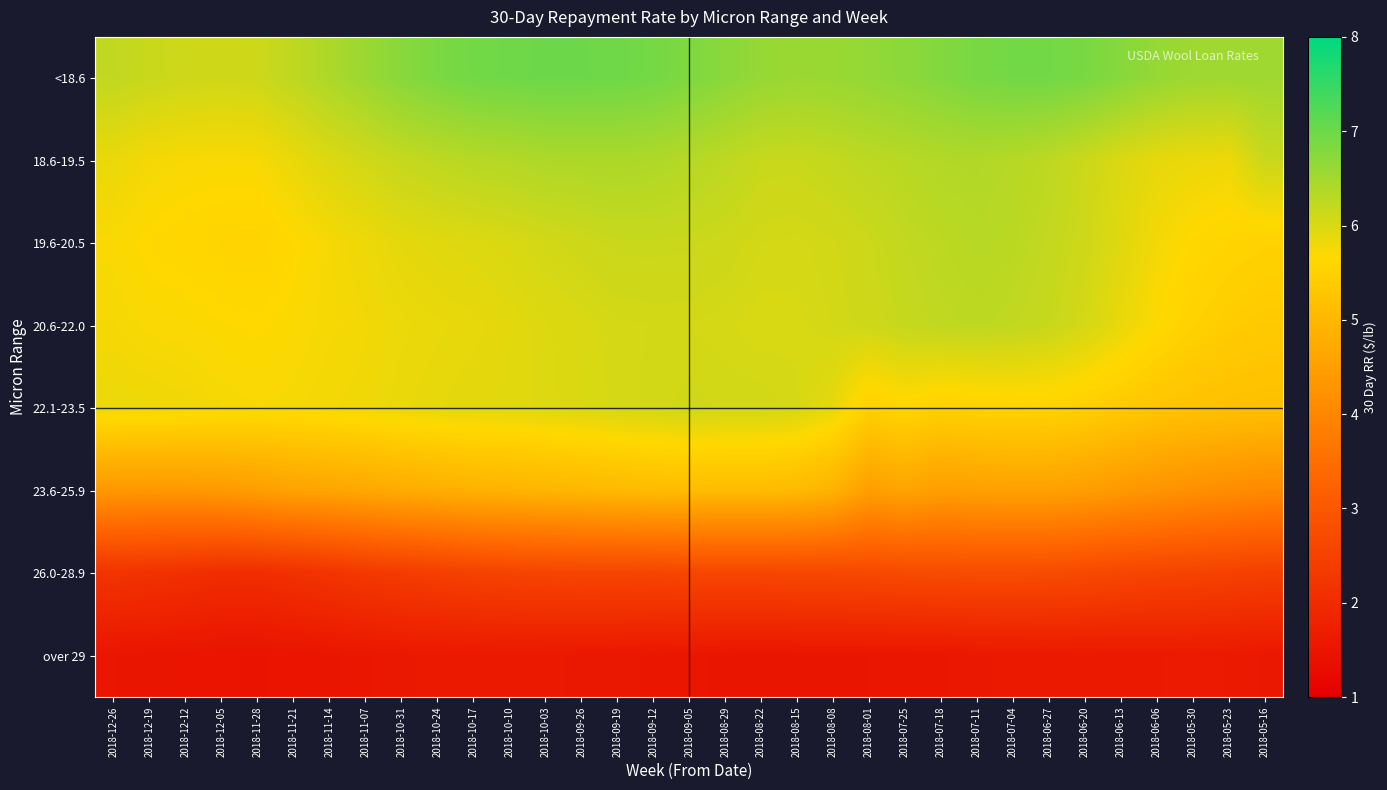

Which series changed the most between 2018-09-26 and 2018-08-08?

<18.6